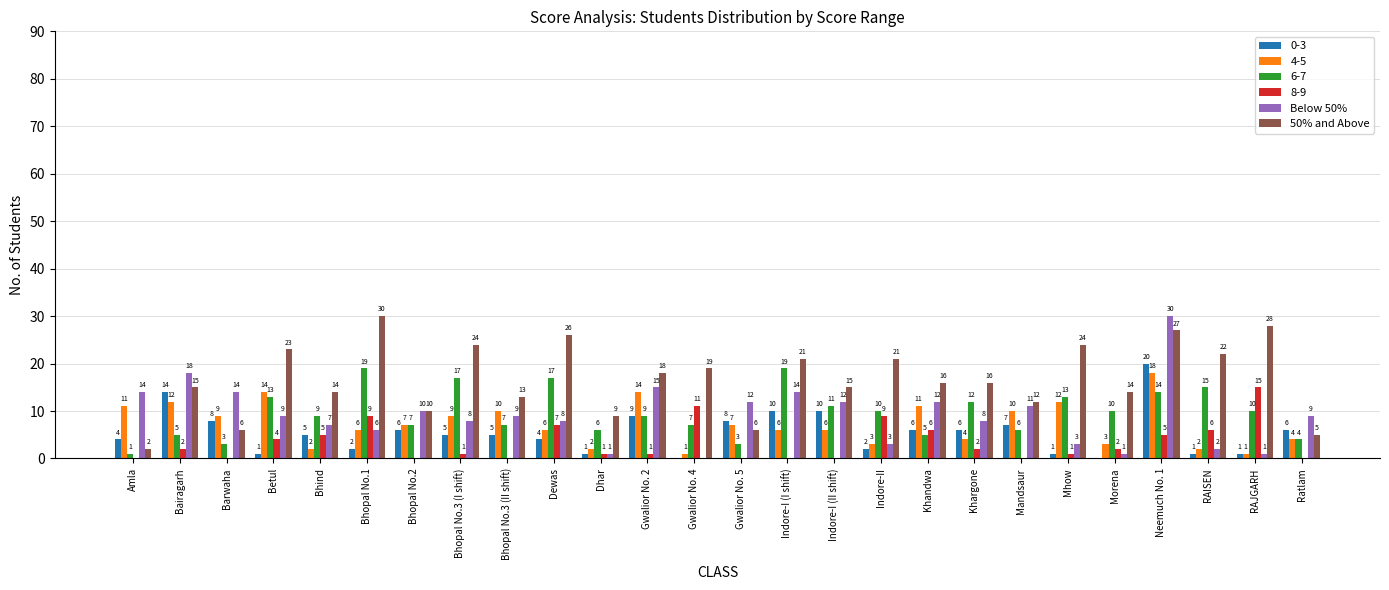

Is it true that 4-5 equals 12 at Mhow?

True